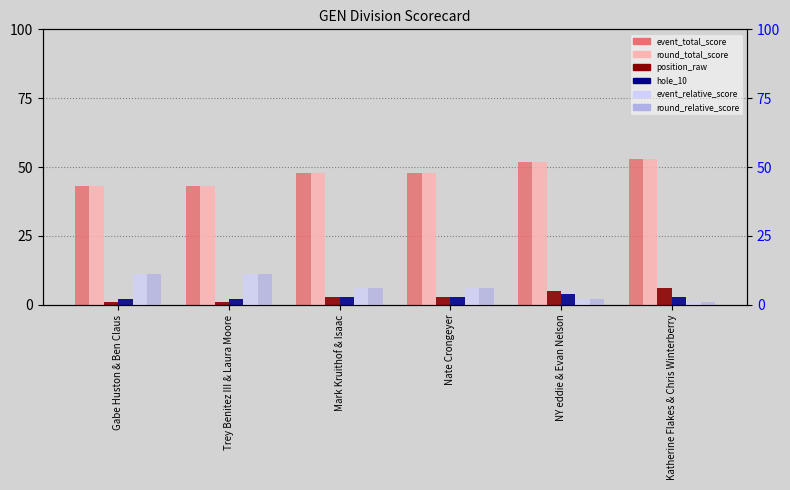

What are all the series names shown in the legend?

event_total_score, round_total_score, position_raw, hole_10, event_relative_score, round_relative_score